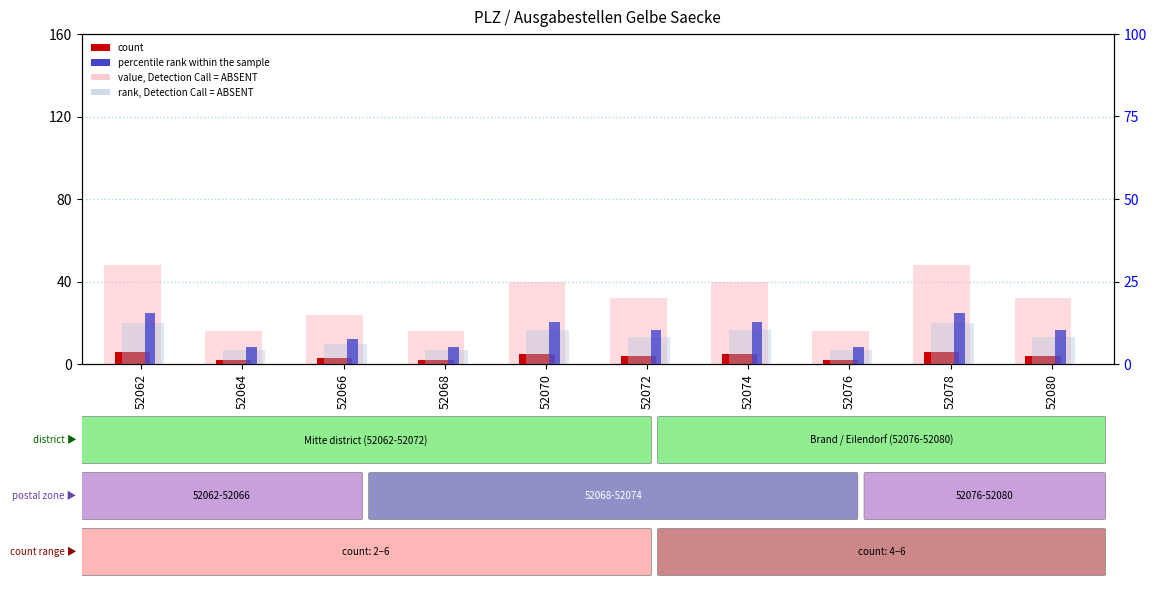

Are the bars grouped side by side (vs. stacked)?

Yes